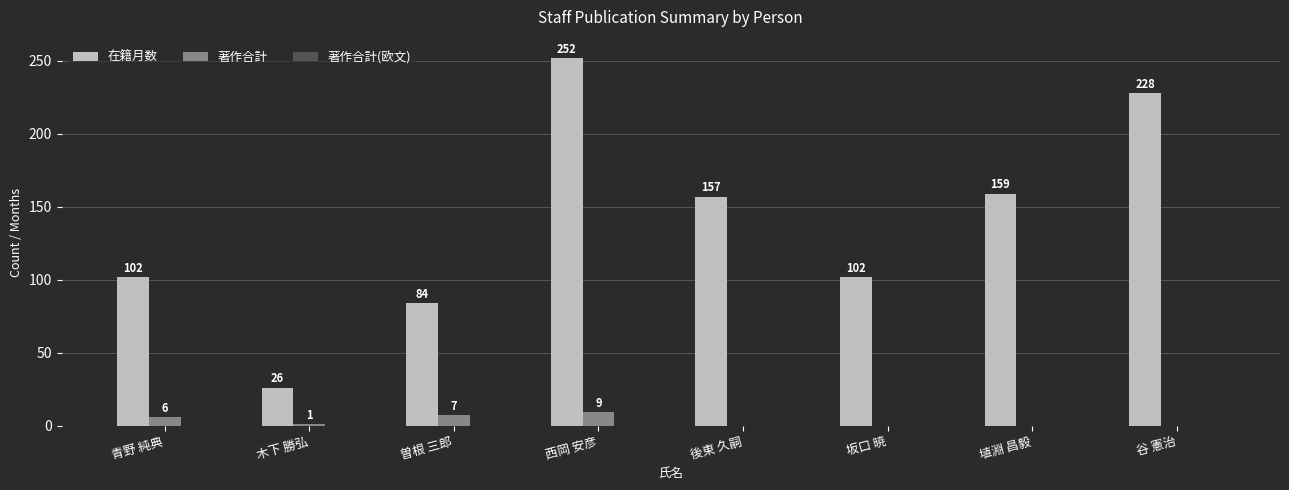

The 在籍月数 series shows 45 at 青野 純典. True or false?

False